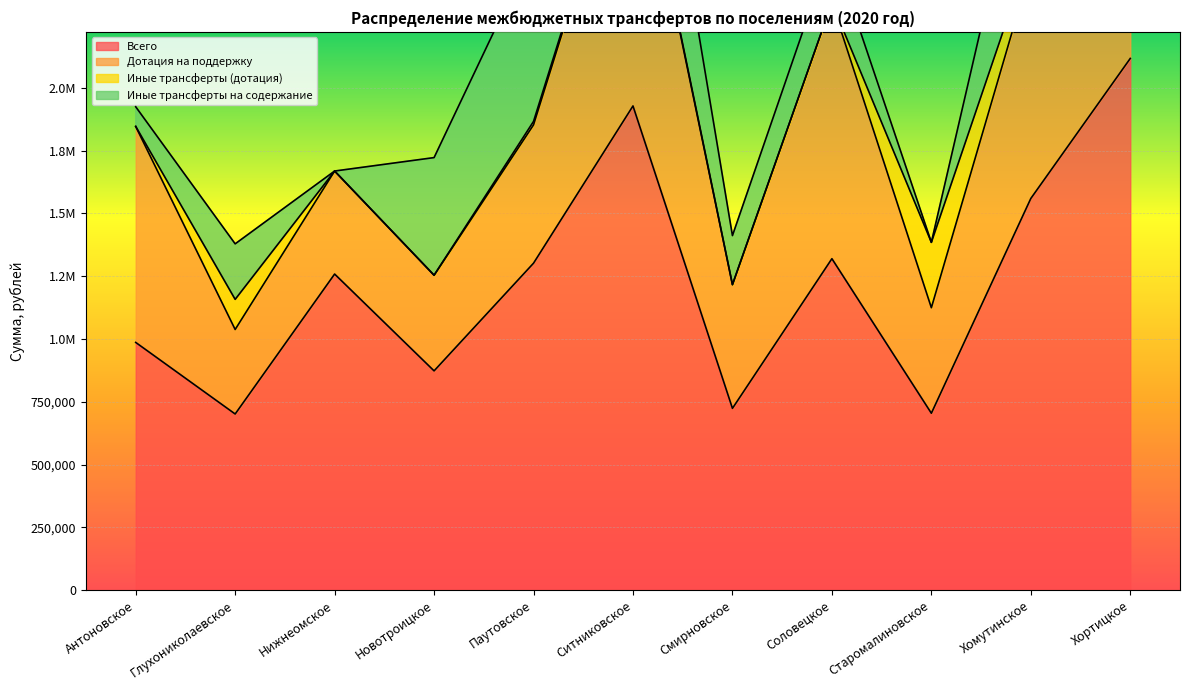

What is the difference between the maximum and minimum values in the Иные трансферты (дотация) series?

260300.0